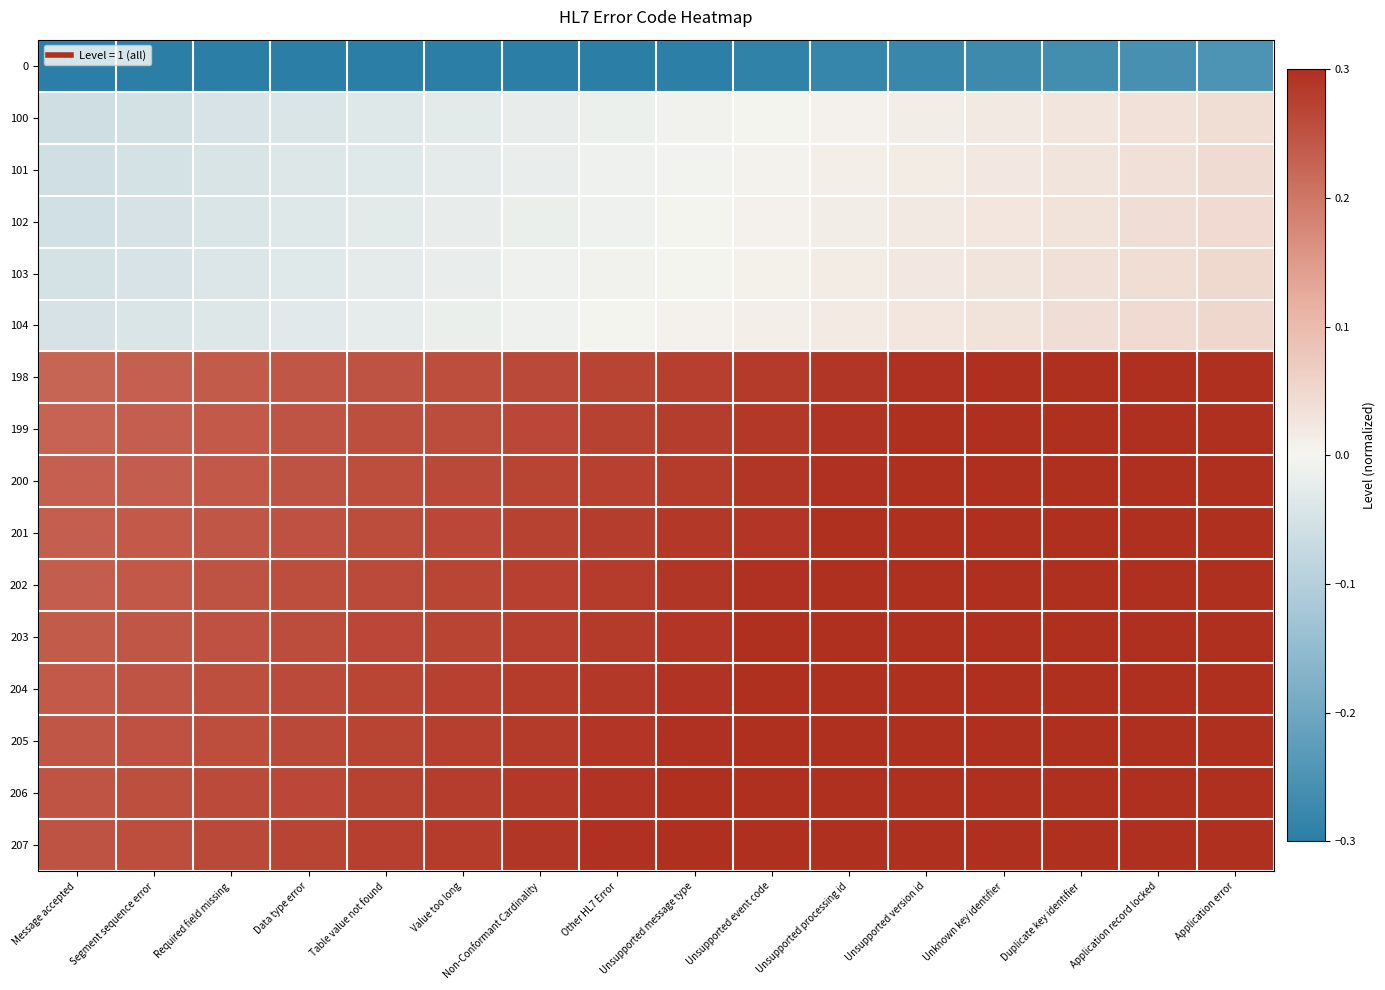

What is the smallest value displayed?

-0.3